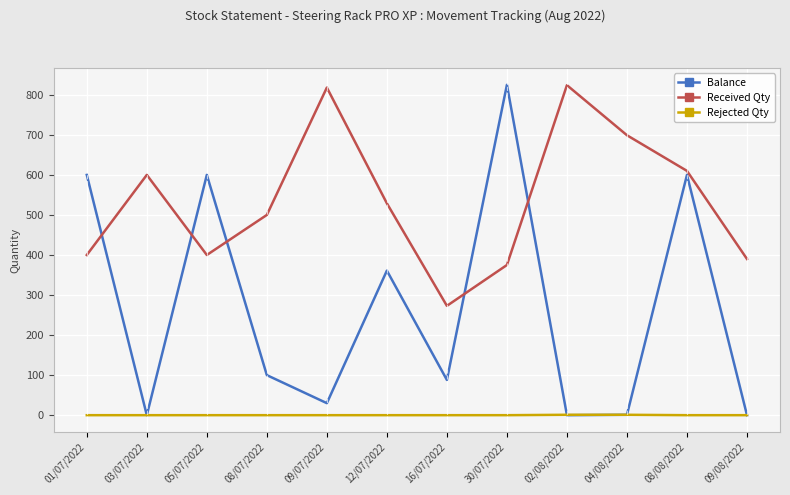

Rank the series at 12/07/2022 from lowest to highest value.

Rejected Qty, Balance, Received Qty